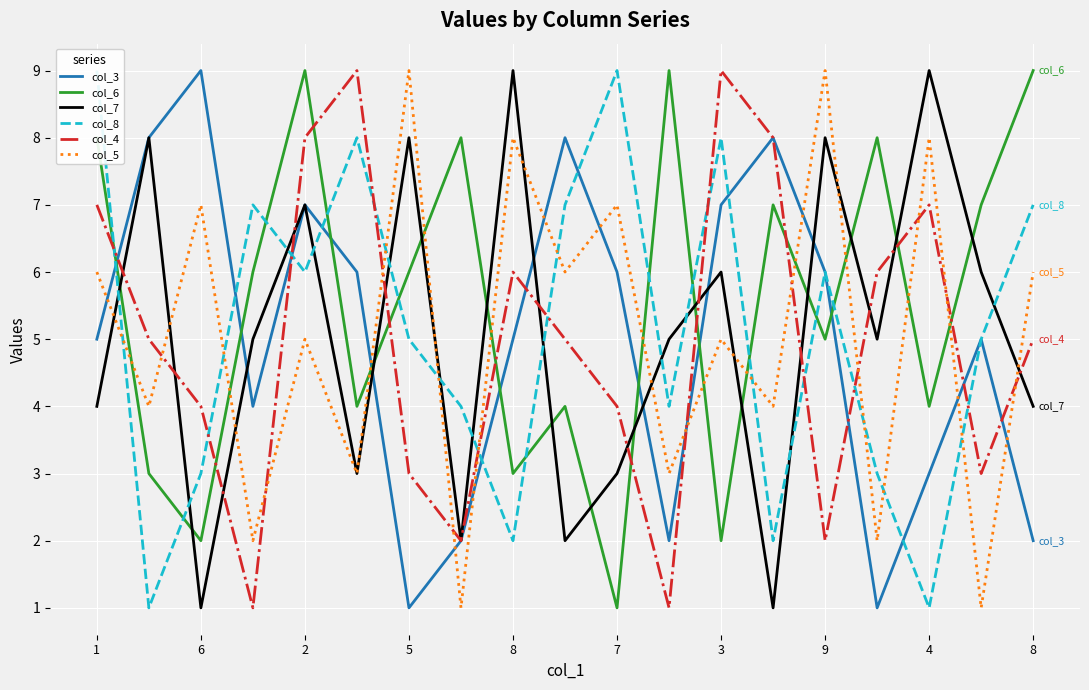

Reading left to right, list all the values displayed in this chart.

col_3: 5	8	9	4	7	6	1	2	5	8	6	2	7	8	6	1	3	5	2
col_6: 8	3	2	6	9	4	6	8	3	4	1	9	2	7	5	8	4	7	9
col_7: 4	8	1	5	7	3	8	2	9	2	3	5	6	1	8	5	9	6	4
col_8: 9	1	3	7	6	8	5	4	2	7	9	4	8	2	6	3	1	5	7
col_4: 7	5	4	1	8	9	3	2	6	5	4	1	9	8	2	6	7	3	5
col_5: 6	4	7	2	5	3	9	1	8	6	7	3	5	4	9	2	8	1	6